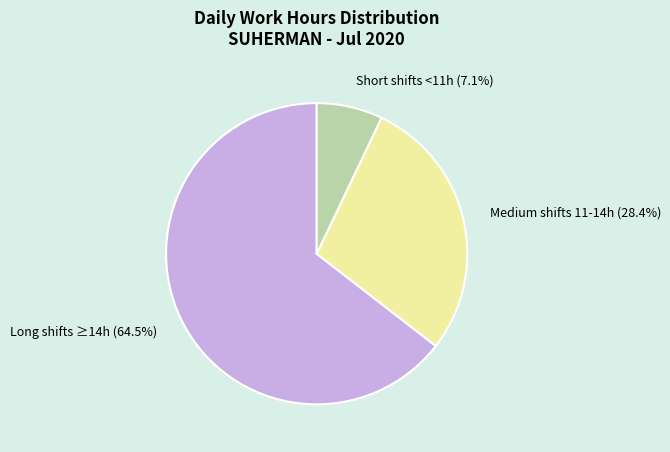

How many segments does this pie chart have?

3